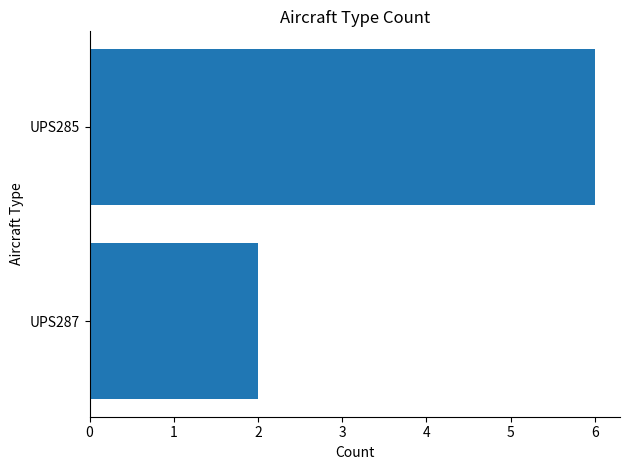

Reading bottom to top, transcribe all the data shown in this chart.

2	6